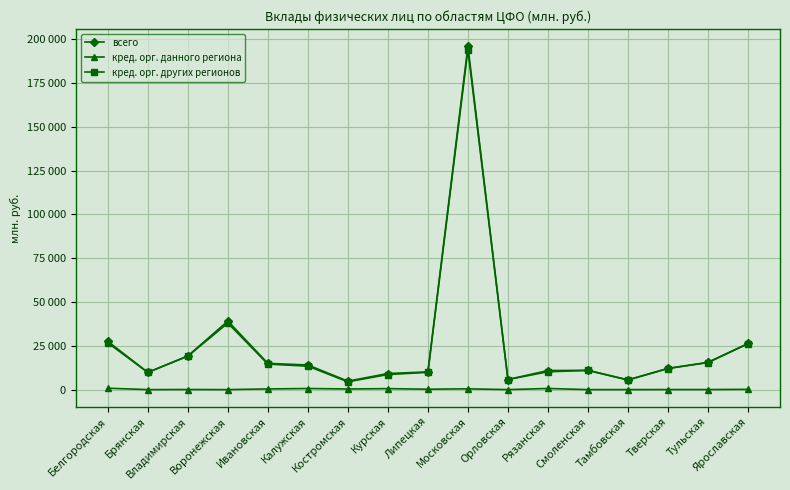

Where is кред. орг. других регионов nearest to the value 99161?

Воронежская